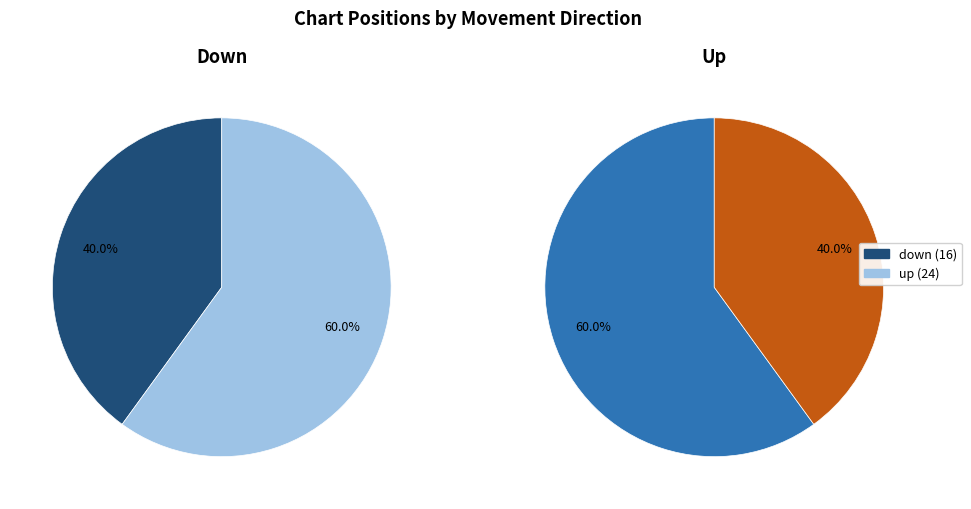

What is the largest slice in the pie chart?

up